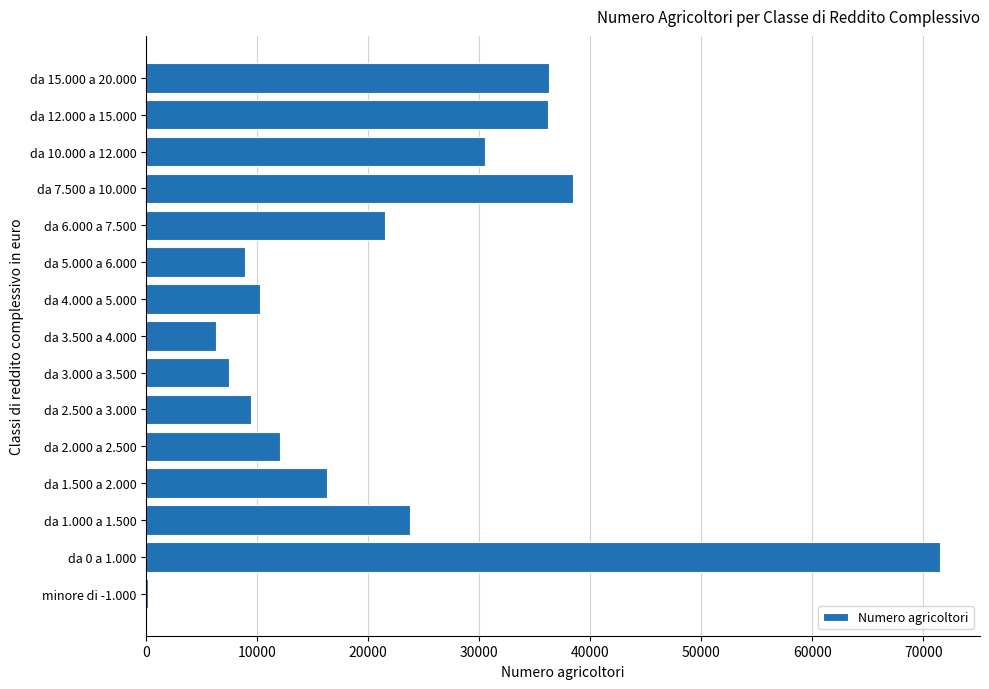

What is the sum of all values?

329238